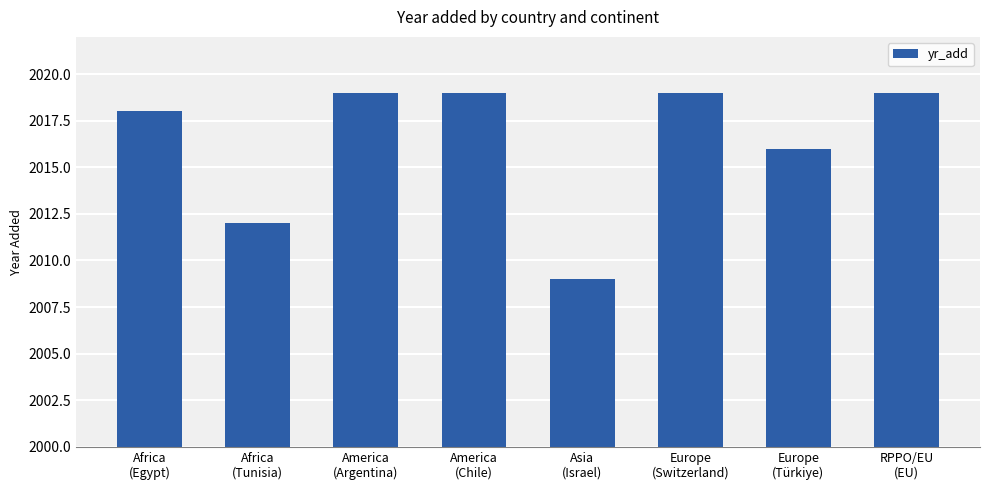

Where is the data nearest to the value 2014?

Africa
(Tunisia)